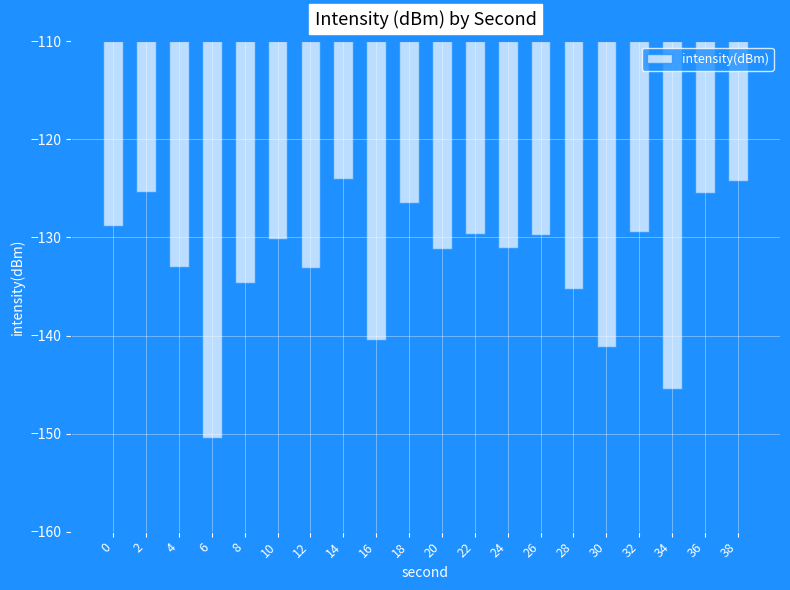

What is the difference between the second highest and minimum values?

26.2